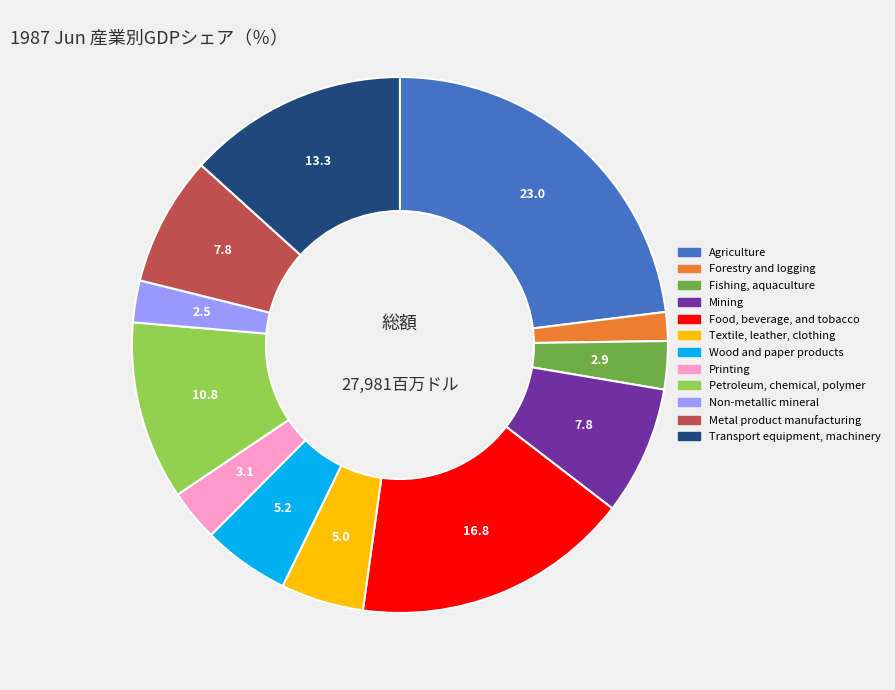

What is the ratio of the value at Food, beverage, and tobacco to the value at Textile, leather, clothing?

3.4